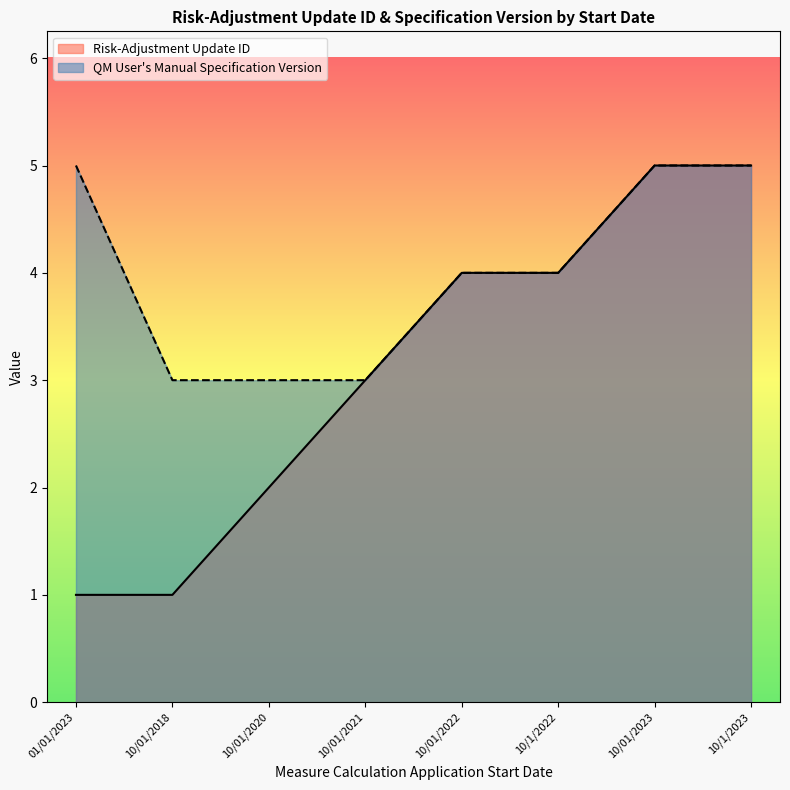

What is the sum of the Risk-Adjustment Update ID values at 10/01/2023 and 10/01/2021?

8